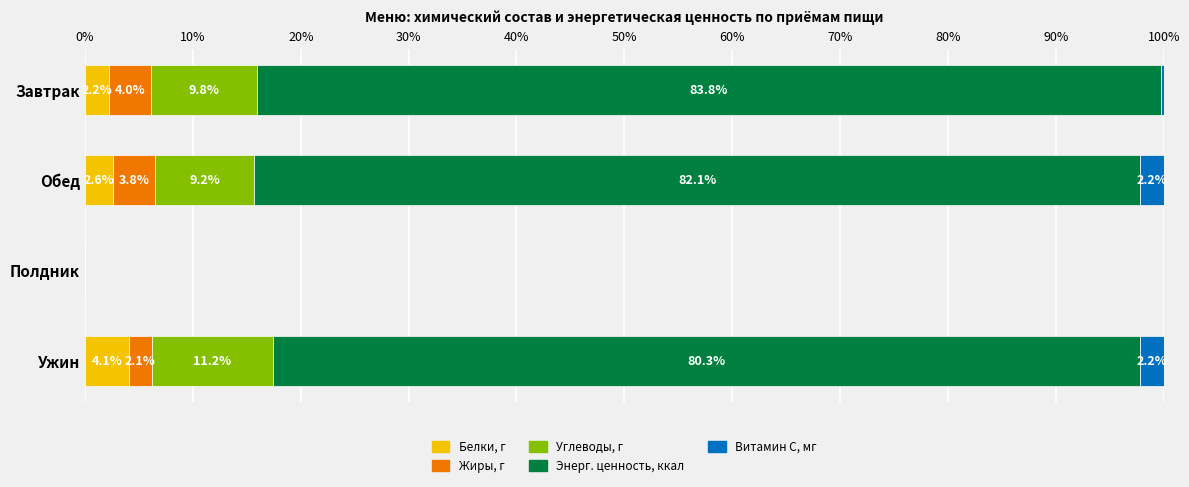

What is the maximum value for Белки, г?

4.1